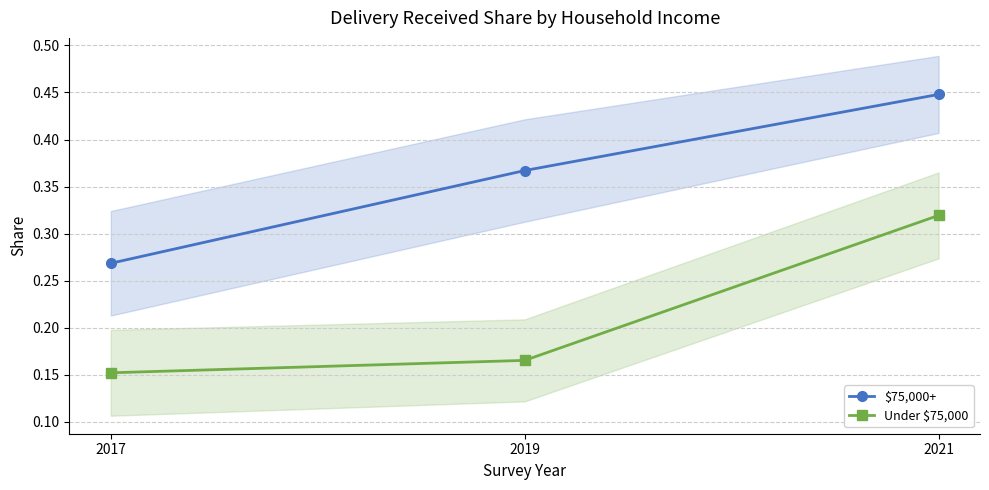

Which series has the widest spread of values?

$75,000+